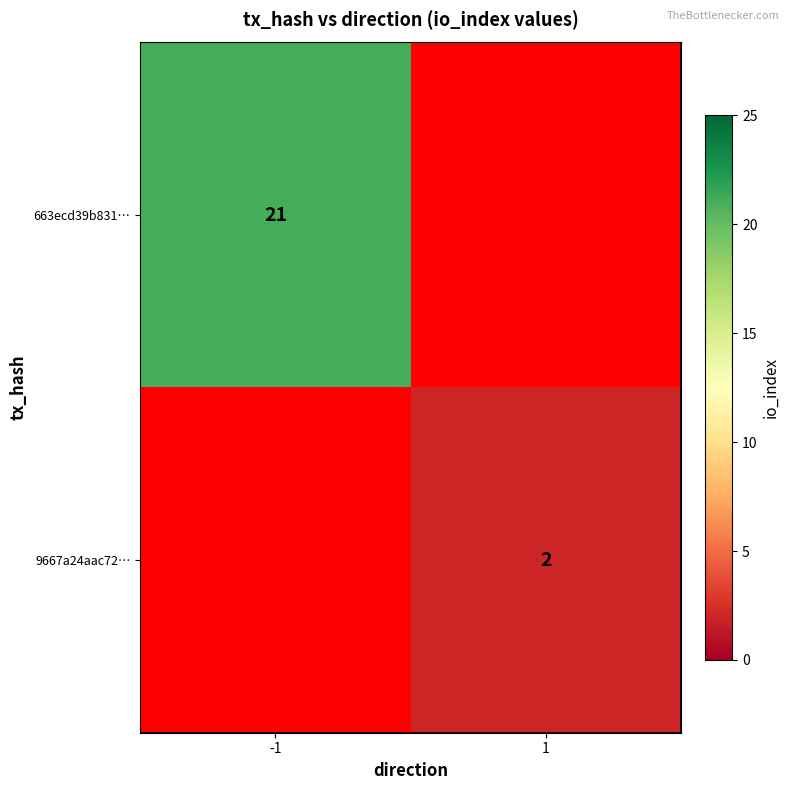

True or false: 663ecd39b831… has a value of 34 at -1.

False